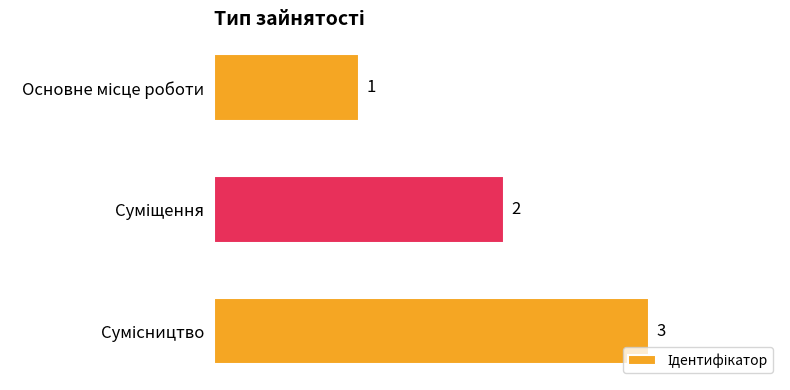

How many categories are shown in the chart?

3